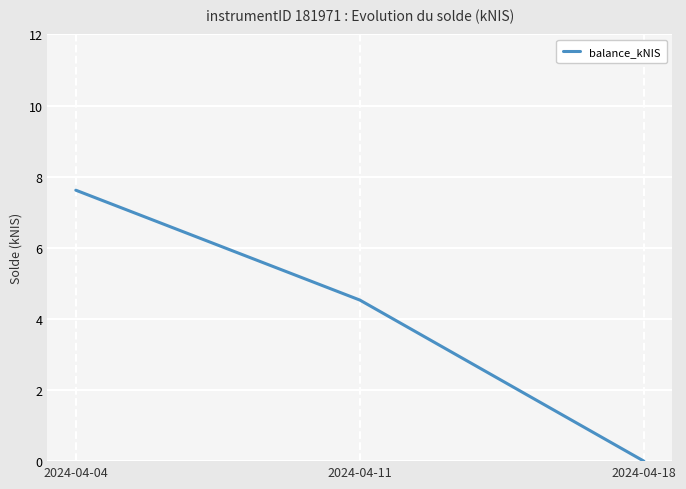

How many lines are shown in the chart?

1